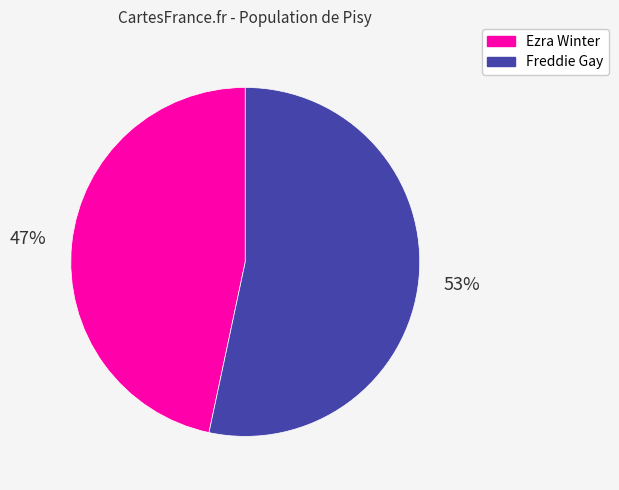

To the nearest percent, what is the average slice percentage?

50%